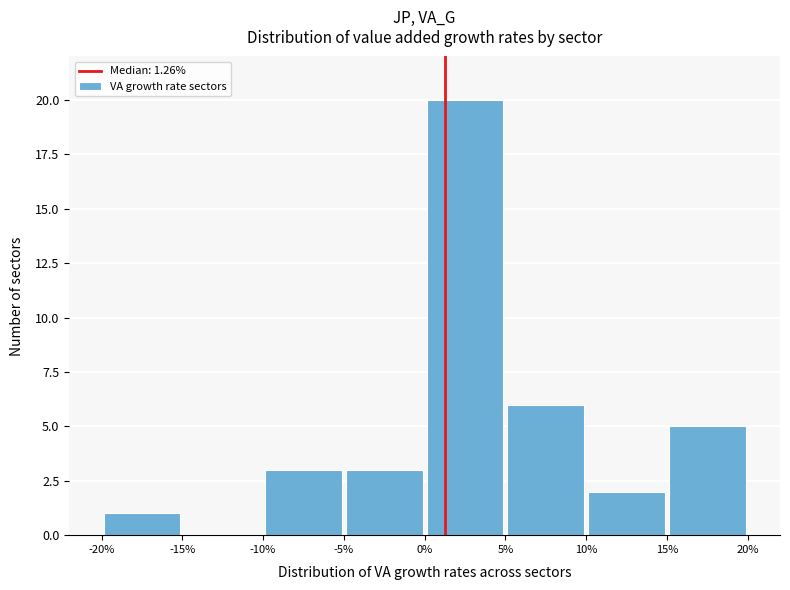

Reading left to right, list every bar in this chart as the range it spans on the x-axis followed by its height. The values are not printed on the chart, so give them approximately, as read against the axis.

-20% to -15%: 1
-15% to -10%: 0
-10% to -5%: 3
-5% to 0%: 3
0% to 5%: 20
5% to 10%: 6
10% to 15%: 2
15% to 20%: 5